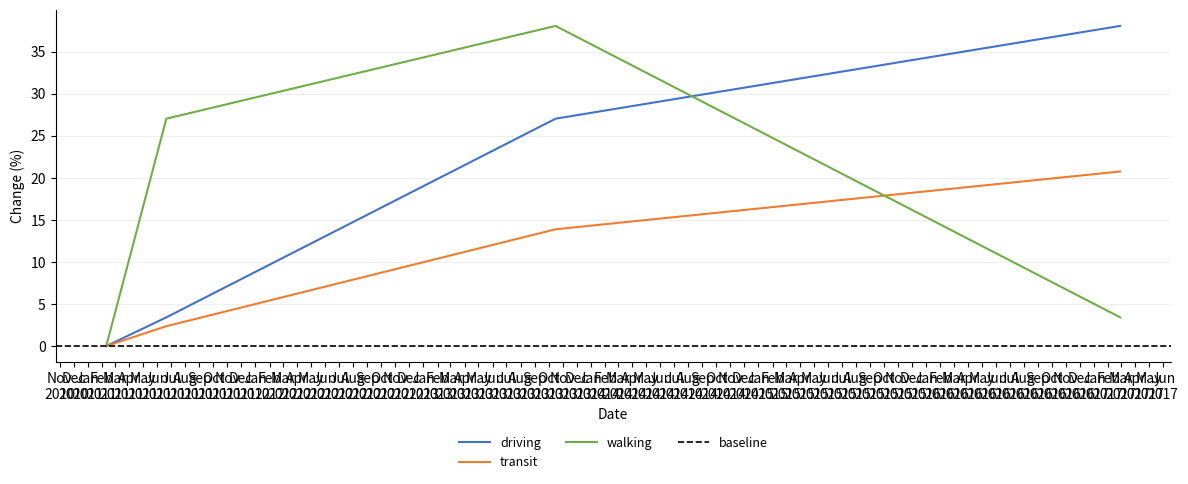

What is the highest value of the walking series?

38.1